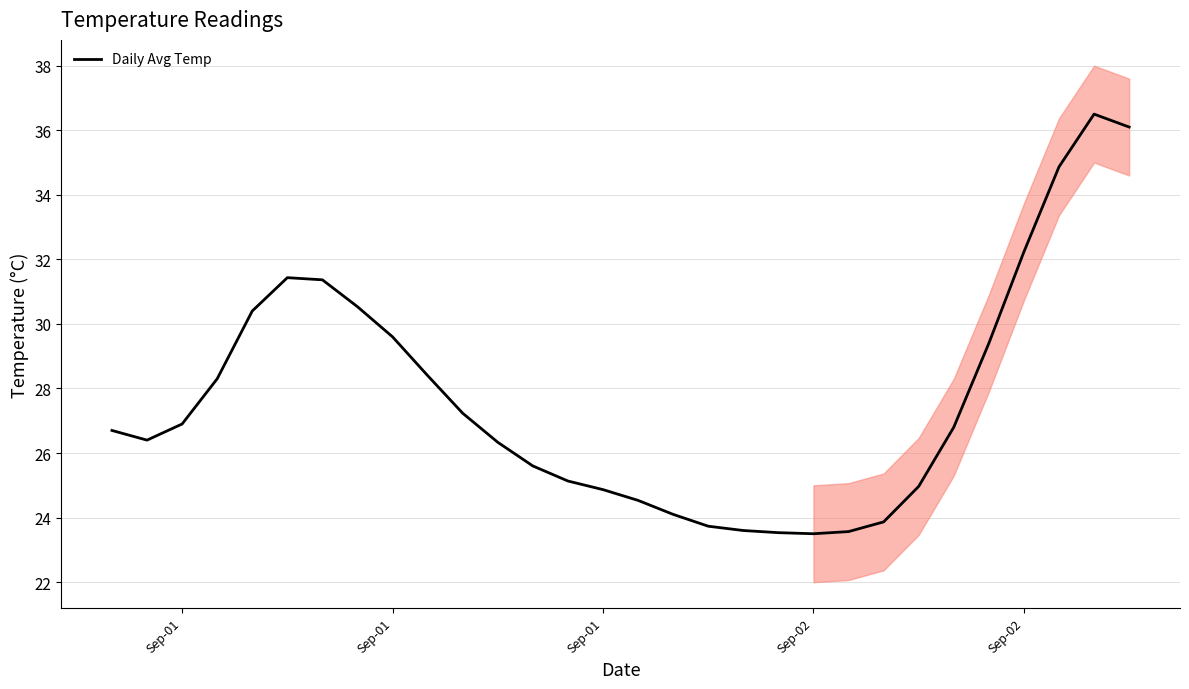

What is the value of the 7th point from the left?

31.4